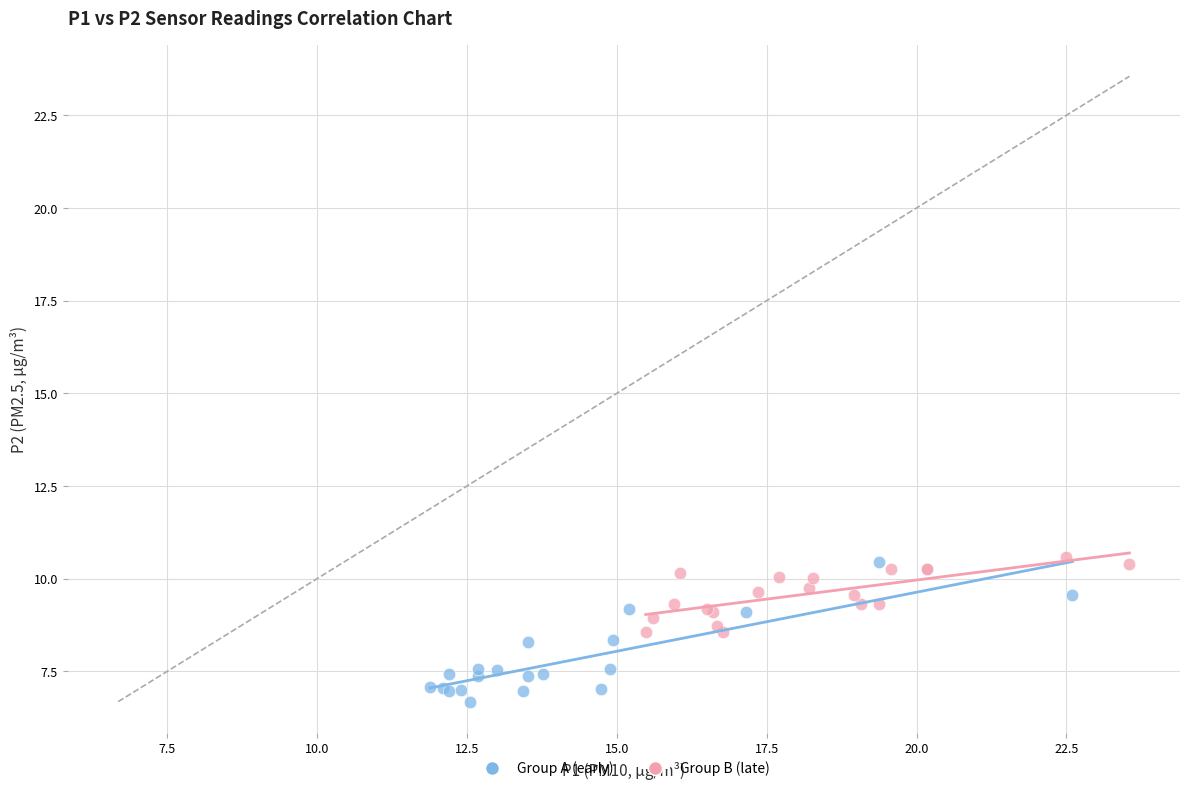

Which series has the largest Y range (max minus min)?

Group A (early)